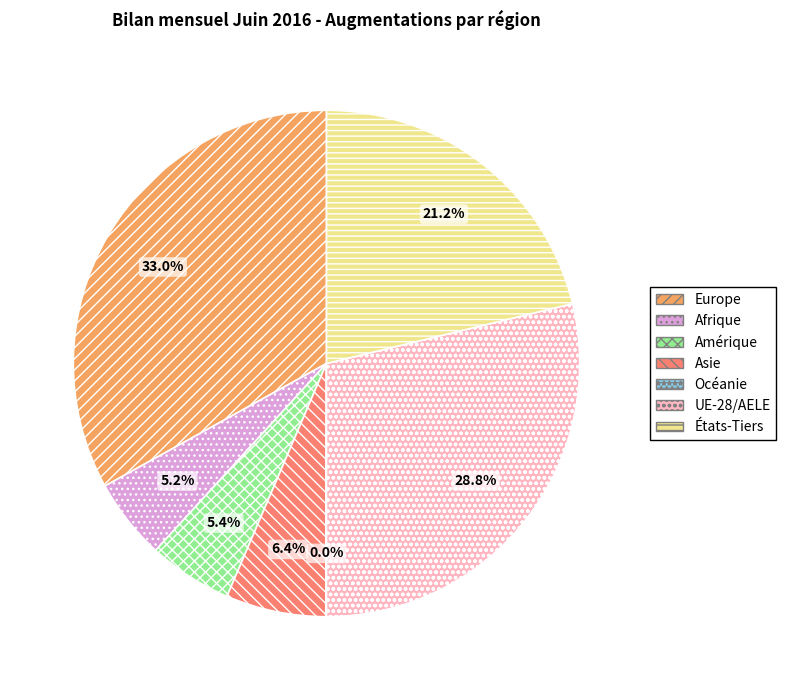

Does Afrique represent more than half of the total?

No